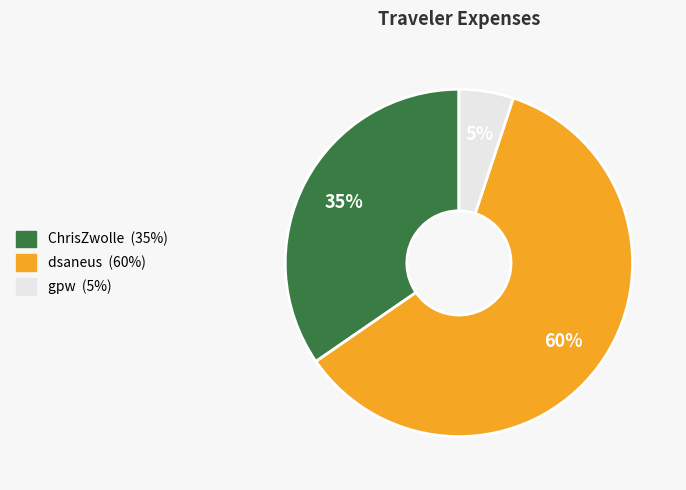

Which category has the smallest portion of the pie?

gpw